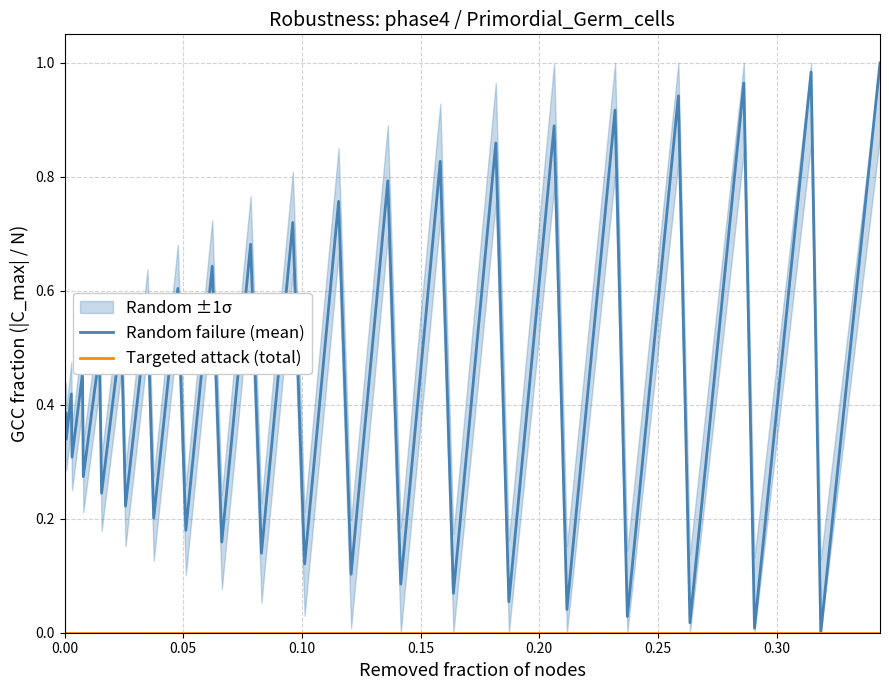

True or false: Random failure (mean) and Targeted attack (total) cross at least once.

False